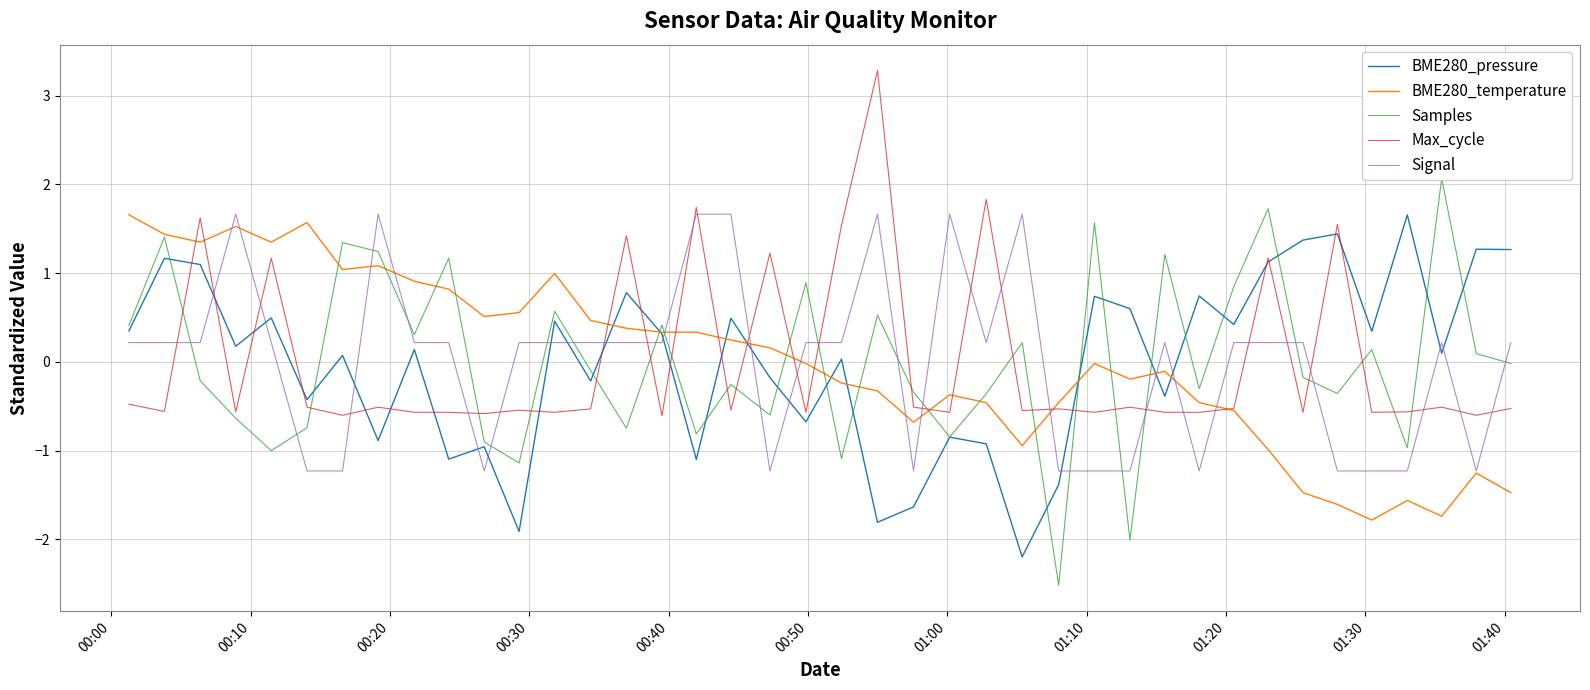

What is the minimum value for Signal?

-1.2